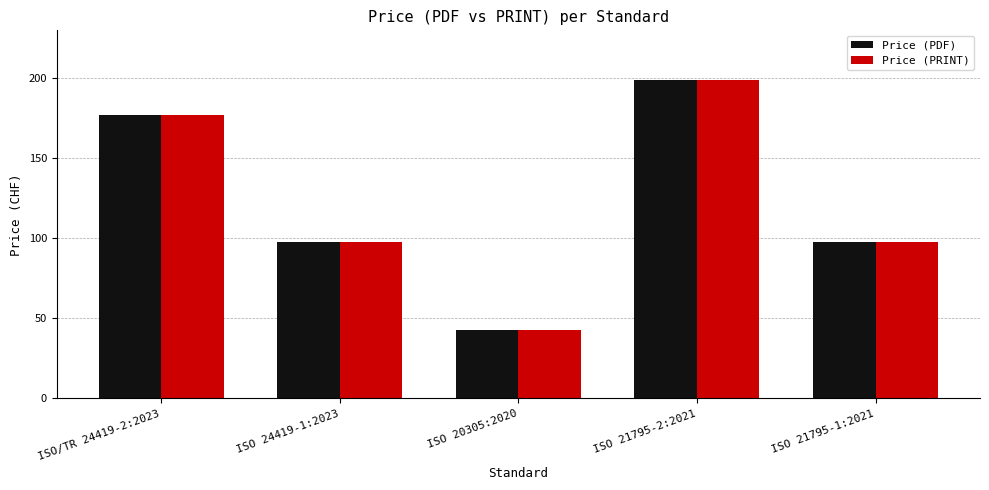

What are all the series names shown in the legend?

Price (PDF), Price (PRINT)